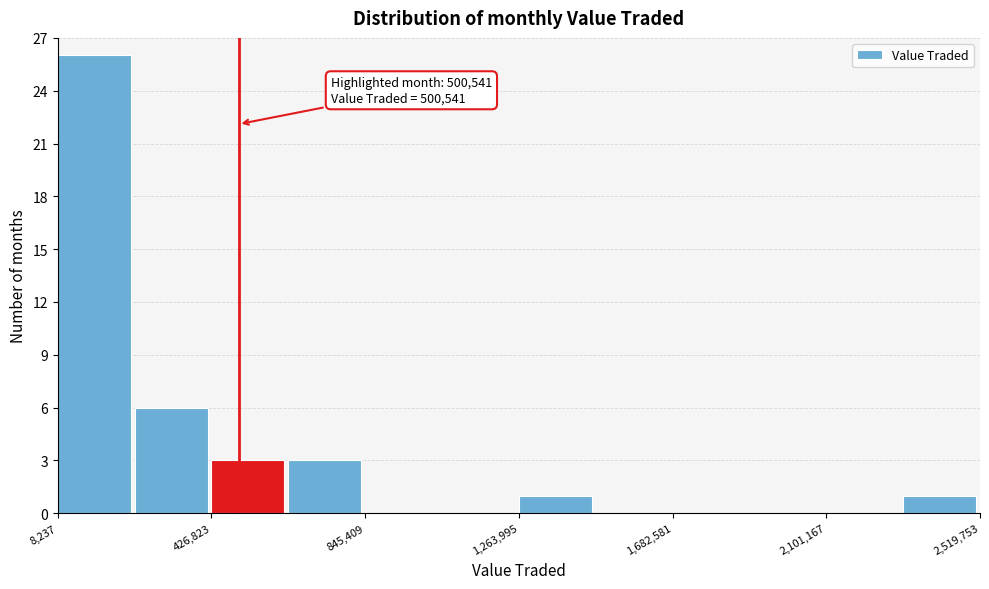

Which range on the x-axis has the tallest bar?

0 to 200000